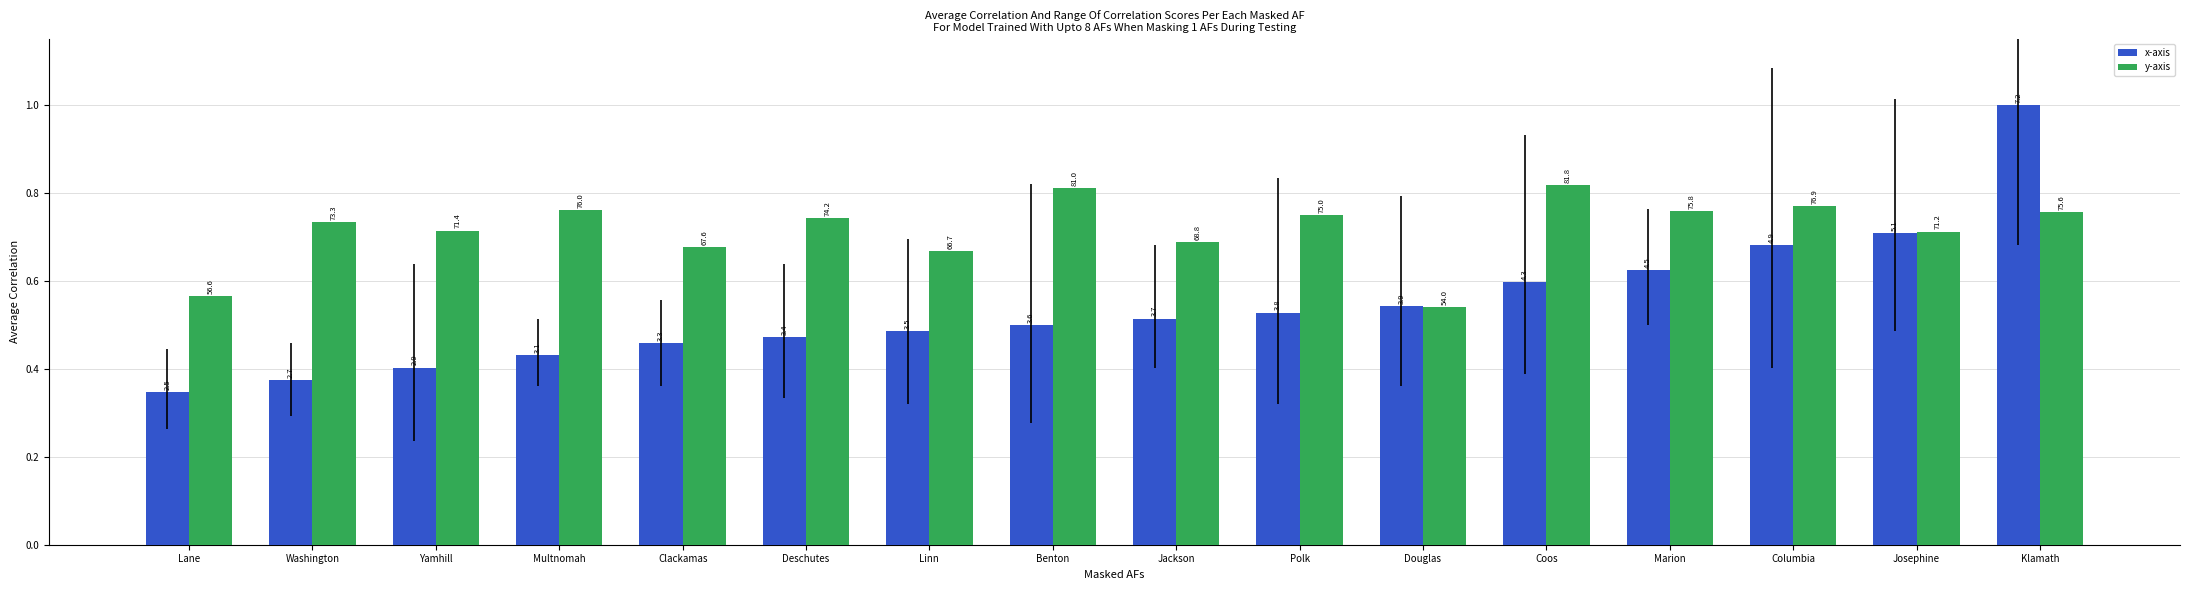

How many bars are there in total?

32